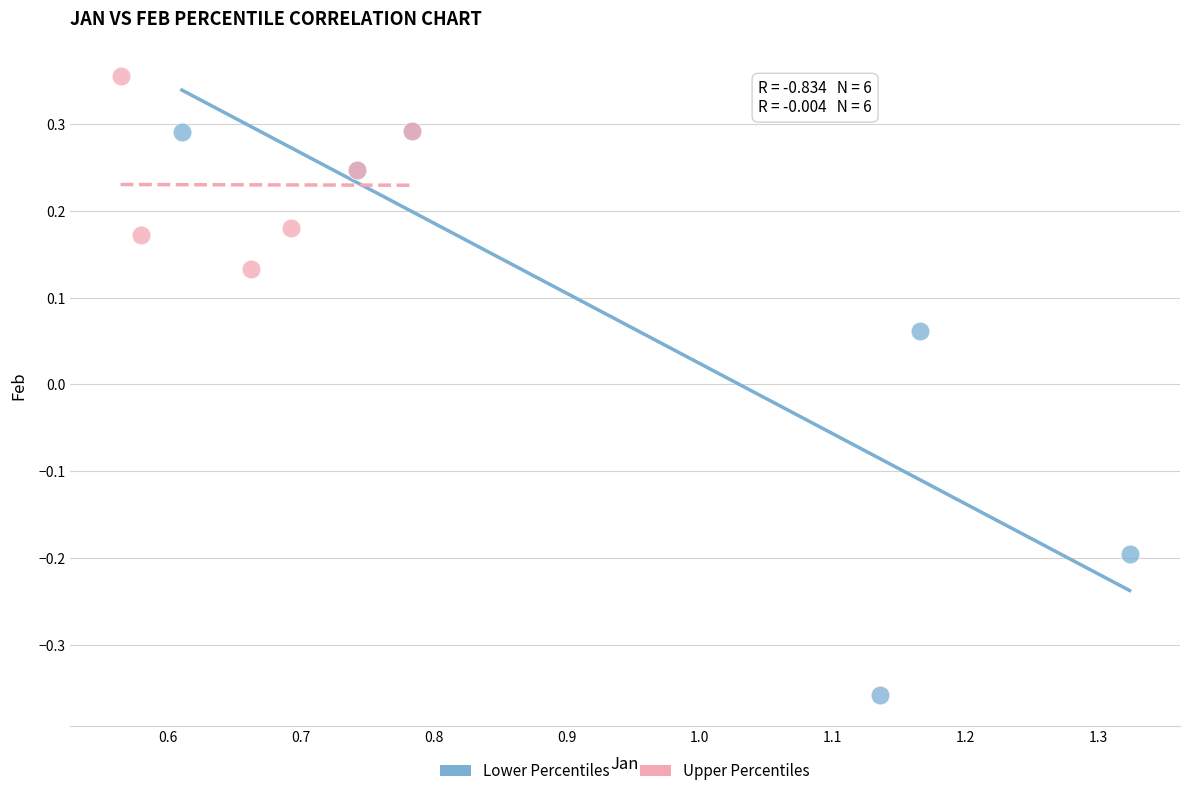

Which series contains the highest Y value?

Upper Percentiles